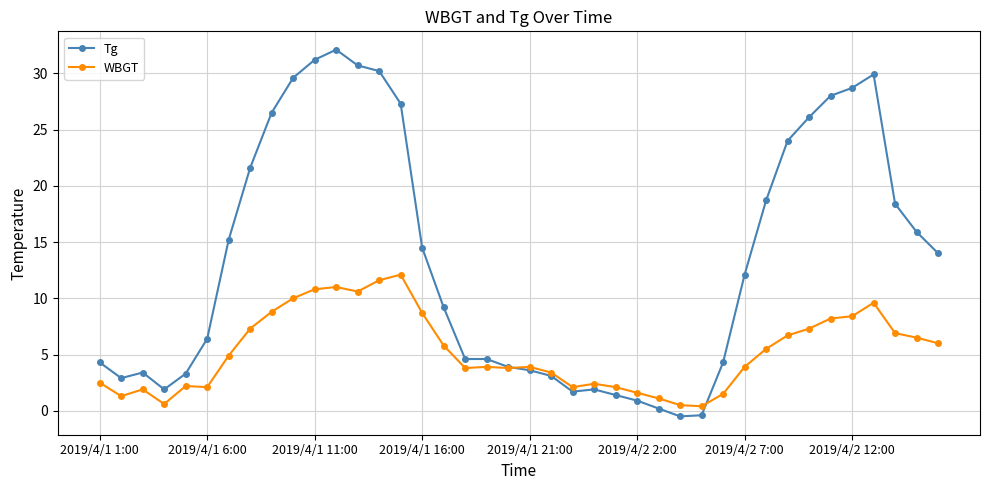

What is the sum of all Tg values?

535.4